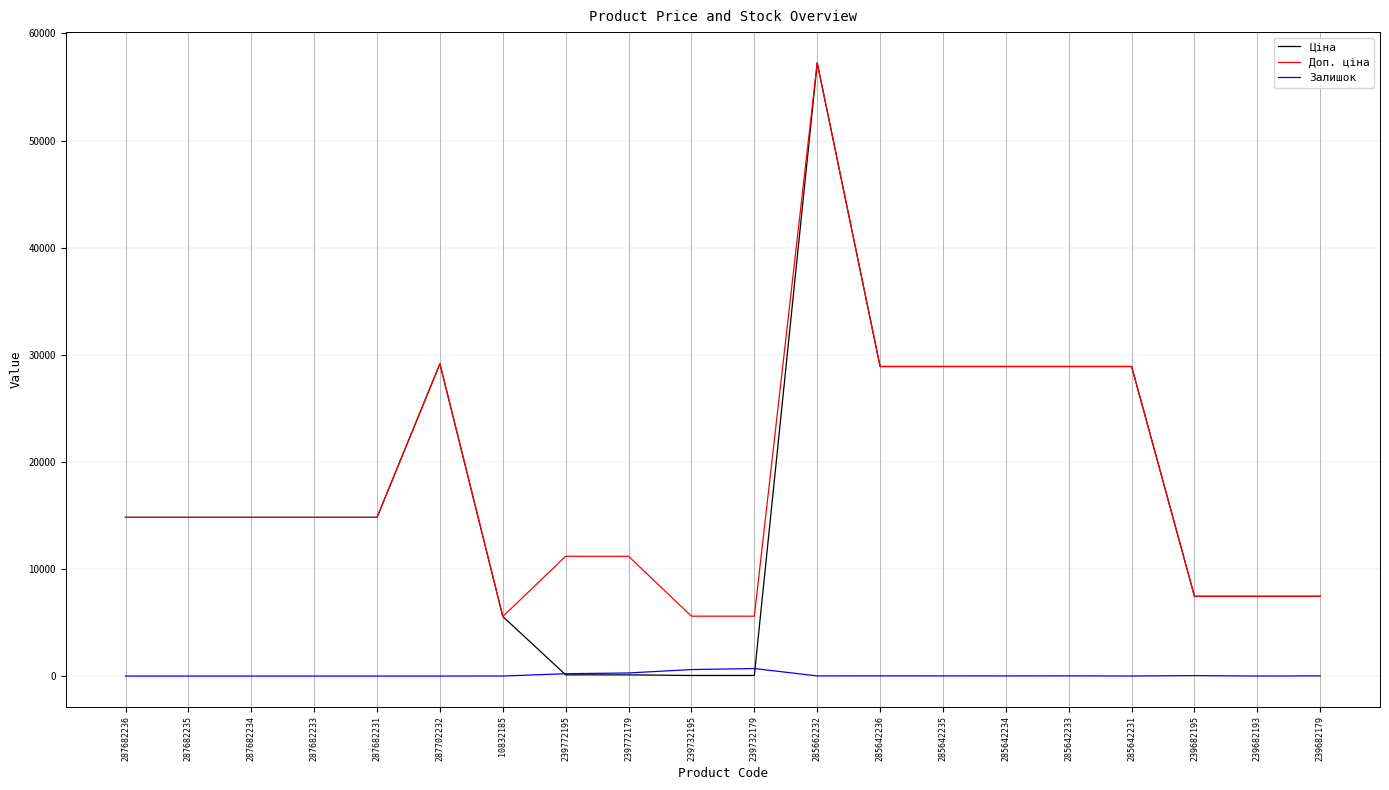

What position from the left is 10832185?

7